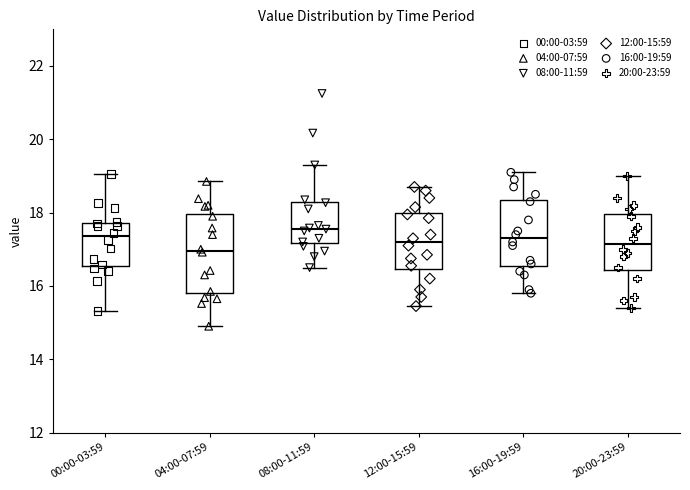

Where does the median line of the box for 08:00-11:59 sit on the y-axis? The values are not printed on the chart, so give them approximately, as read against the axis.

17.6